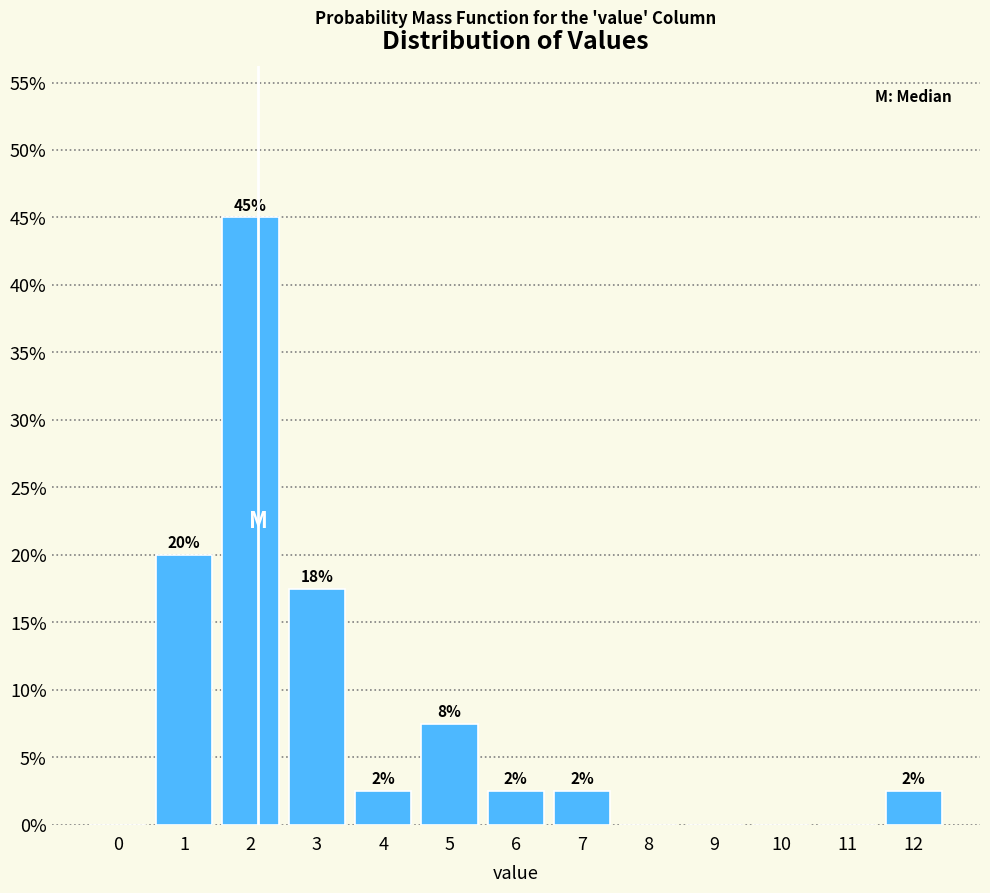

Are the bars horizontal?

No